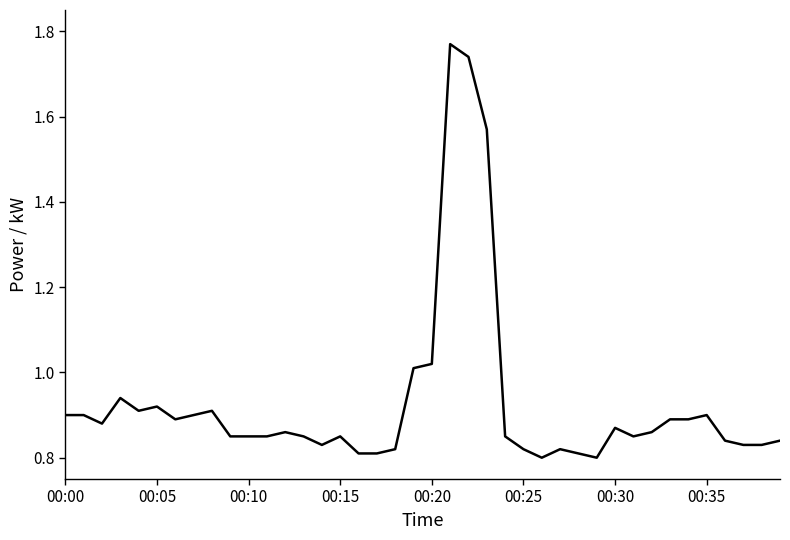

What is the sum of all values?

37.1